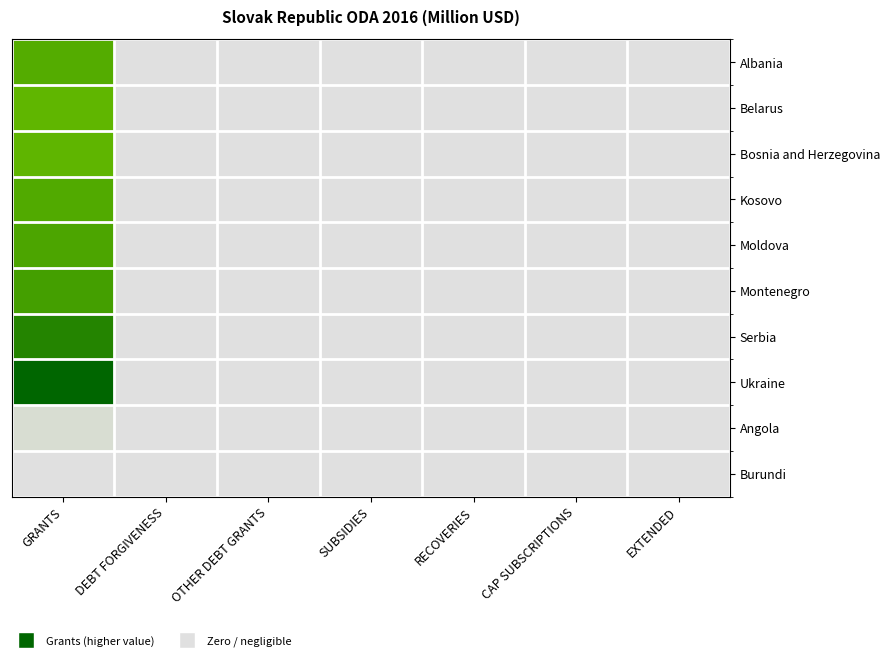

Between DEBT FORGIVENESS and RECOVERIES, which is larger?

DEBT FORGIVENESS